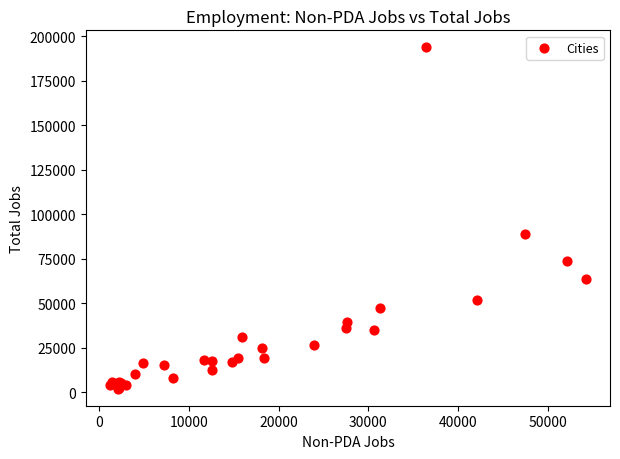

What Y value in the scatter plot is closest to 97977?

89280